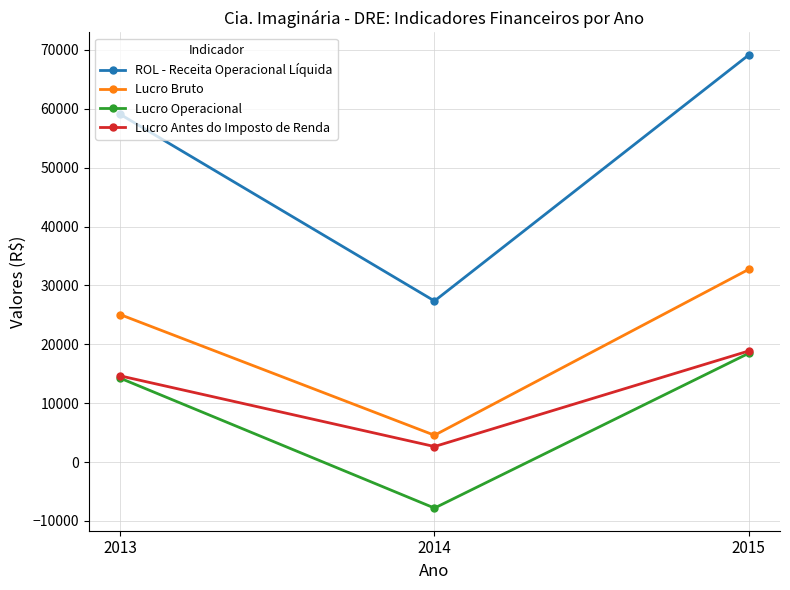

What is the sum of all ROL - Receita Operacional Líquida values?

155520